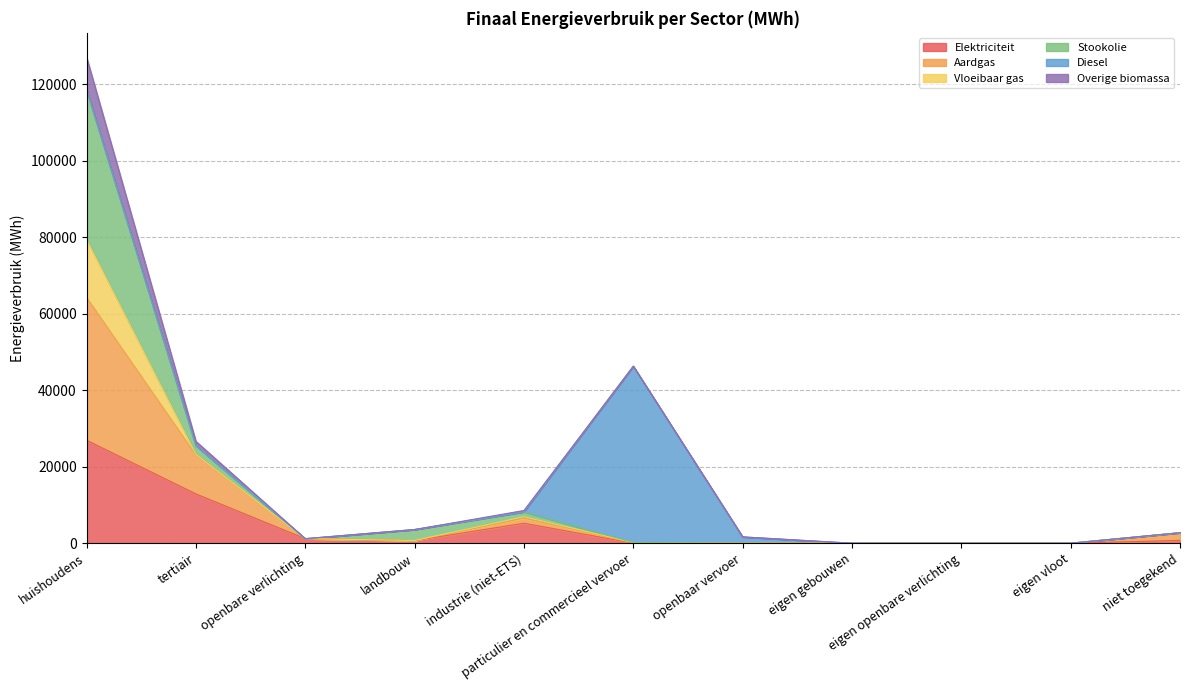

Is it true that Aardgas equals 803.9 at openbare verlichting?

False